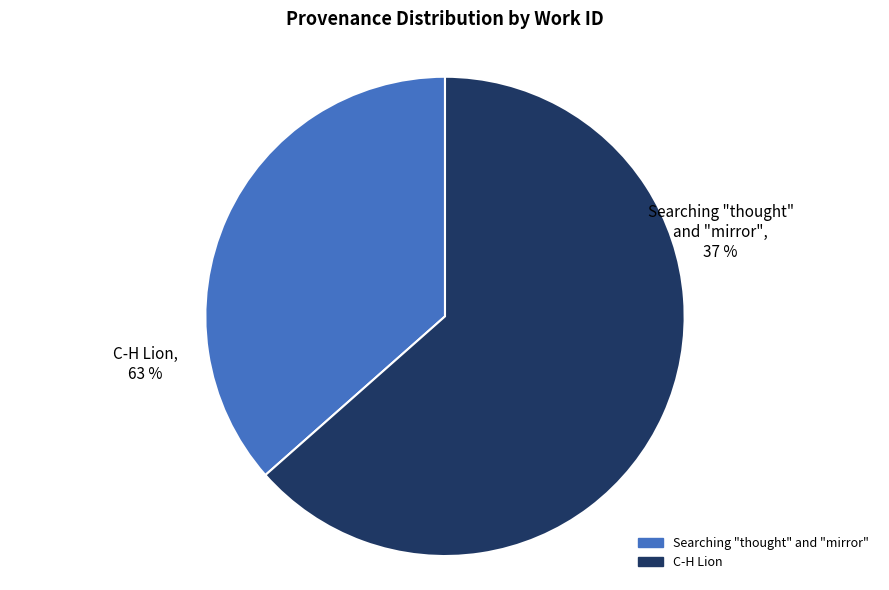

Is C-H Lion the majority of the pie?

Yes